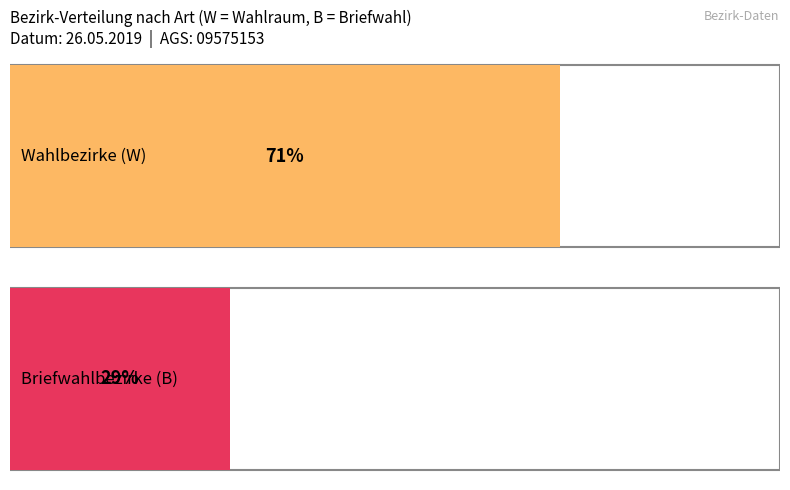

Which series has the widest spread of values?

B (Briefwahl)